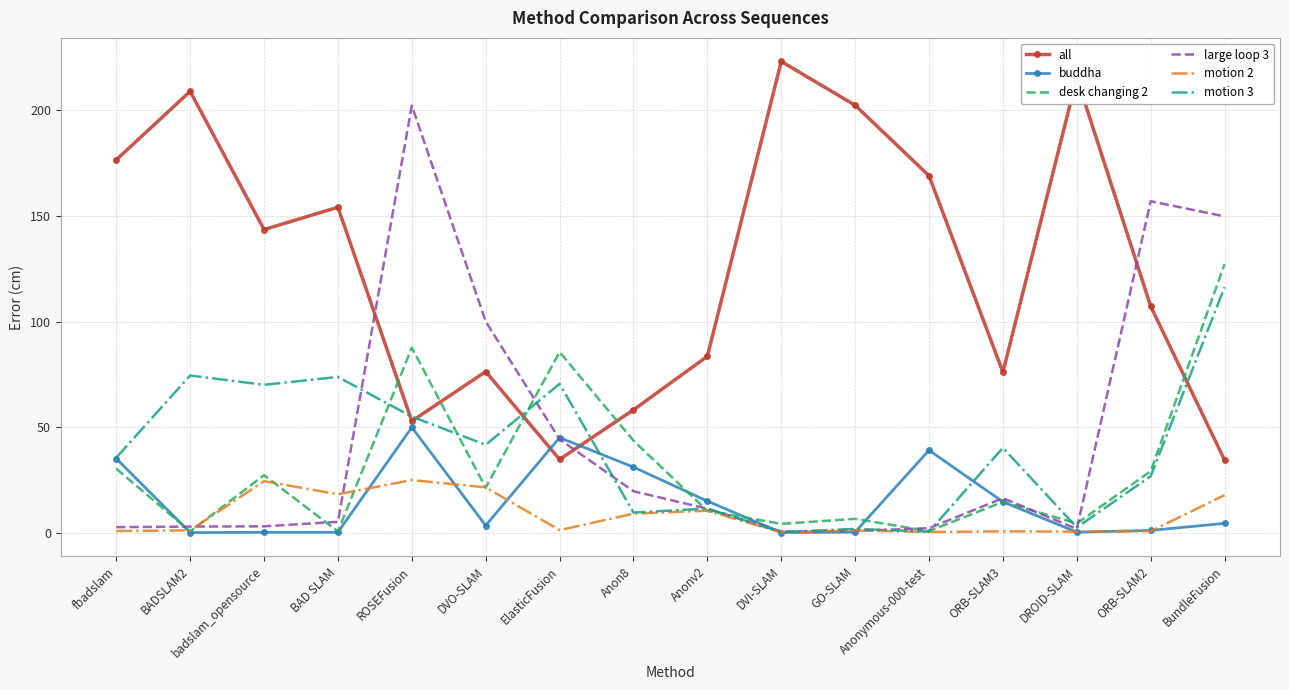

The motion 2 series shows 10.5 at Anonv2. True or false?

True